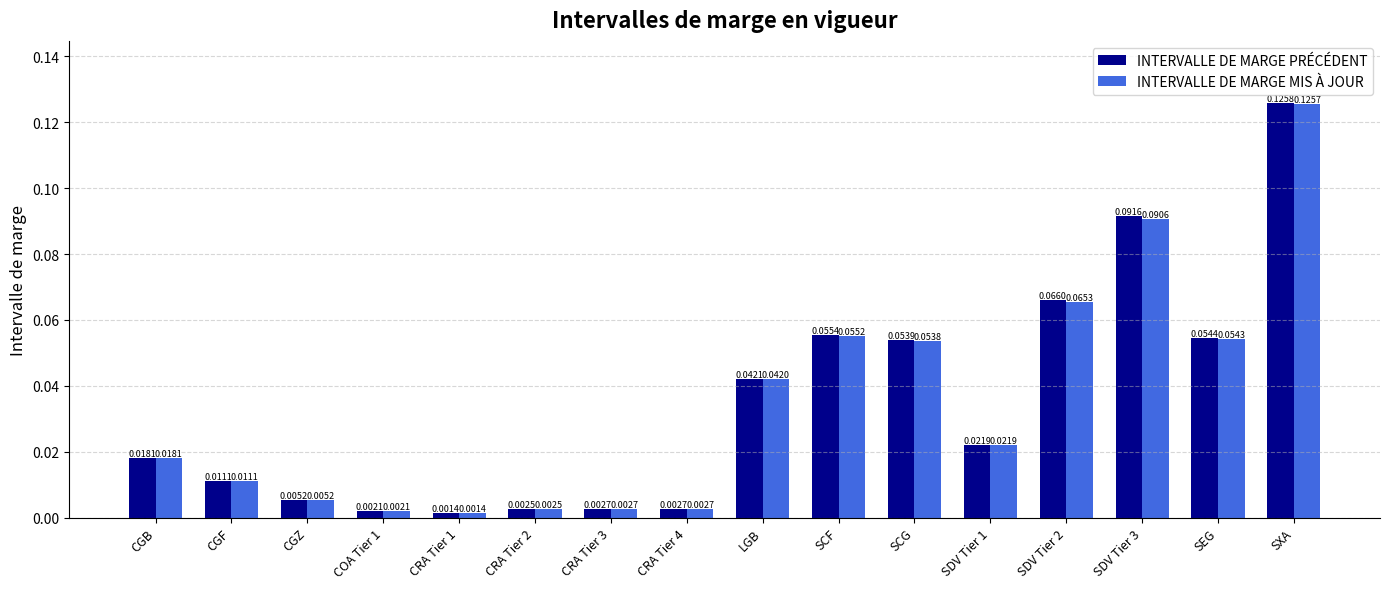

What is the label of the 5th bar from the right?

SDV Tier 1